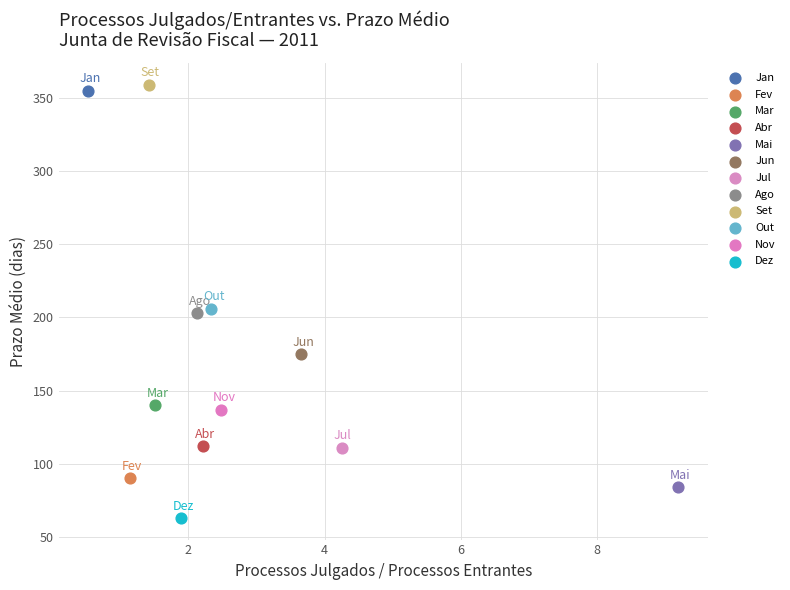

What are all the series names shown in the legend?

Jan, Fev, Mar, Abr, Mai, Jun, Jul, Ago, Set, Out, Nov, Dez